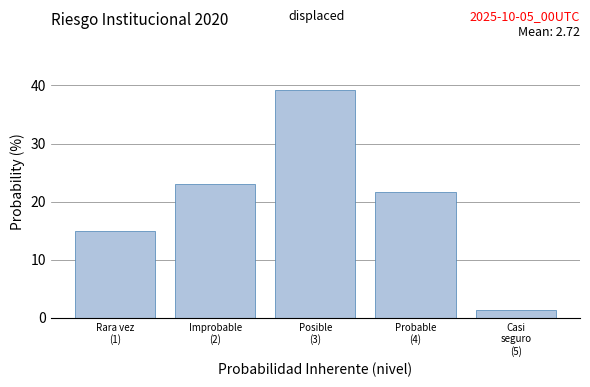

Reading left to right, extract all data points from this chart.

14.9	23.0	39.2	21.6	1.4